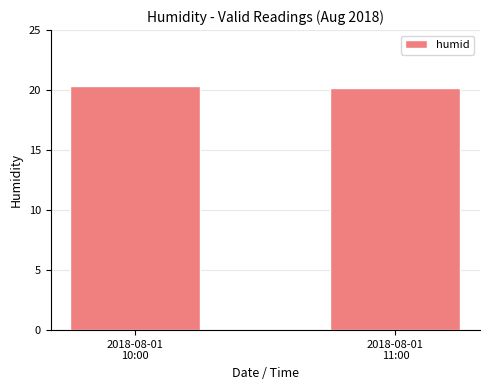

What is the smallest value displayed?

20.2